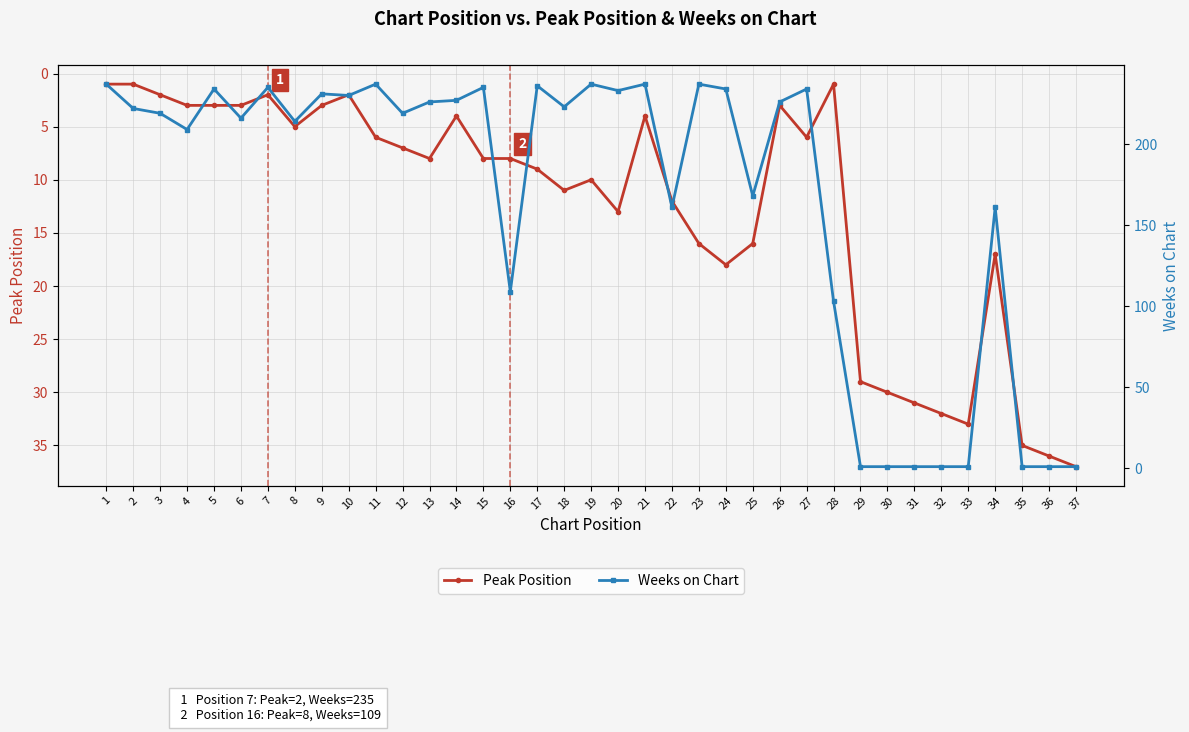

The value of Peak Position at 28 is 1. True or false?

True